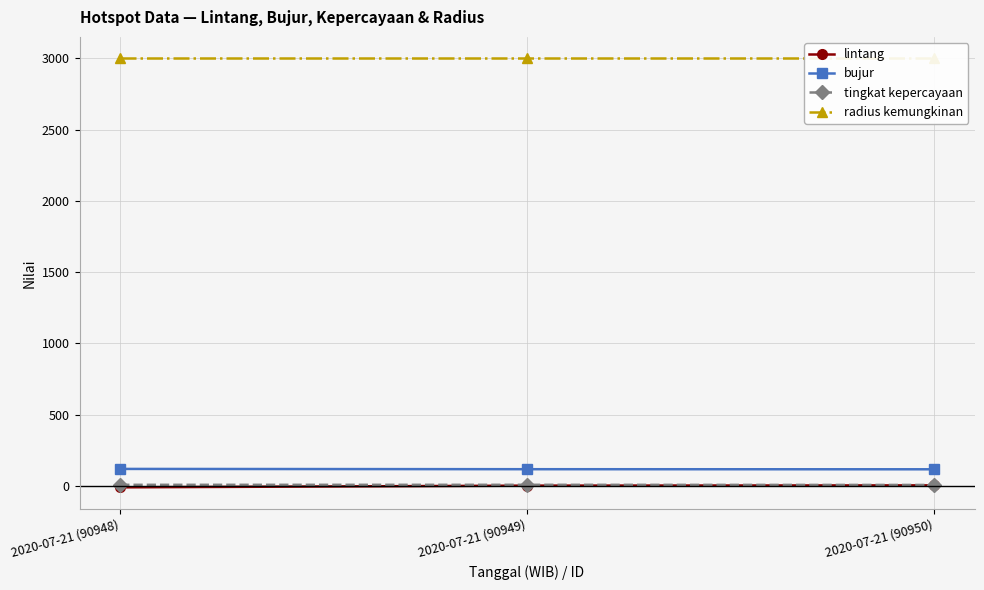

What value does the bujur series have at 2020-07-21 (90949)?

117.5